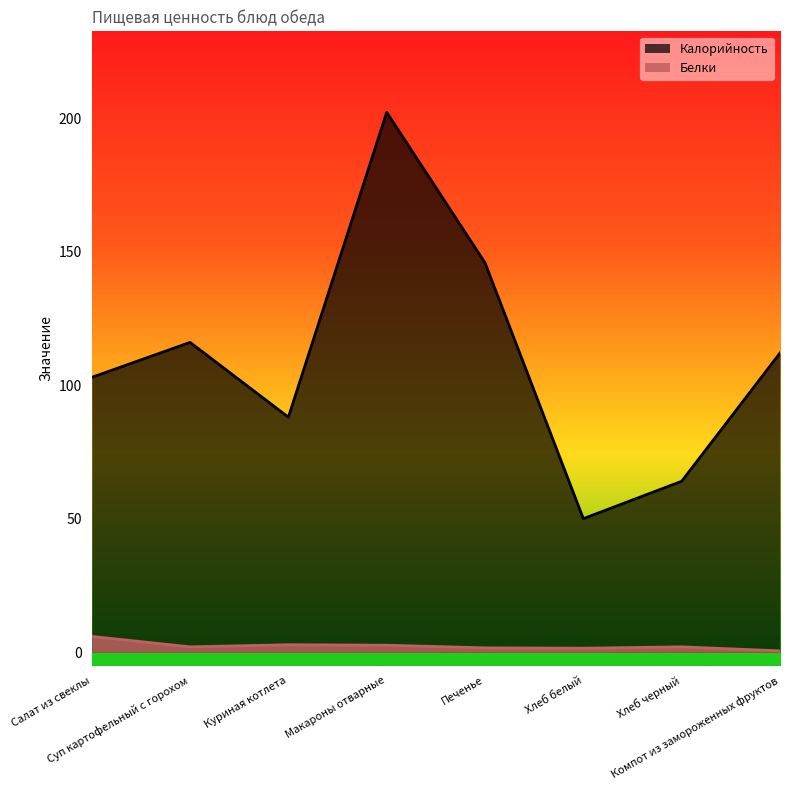

True or false: Калорийность and Белки intersect in this chart.

False